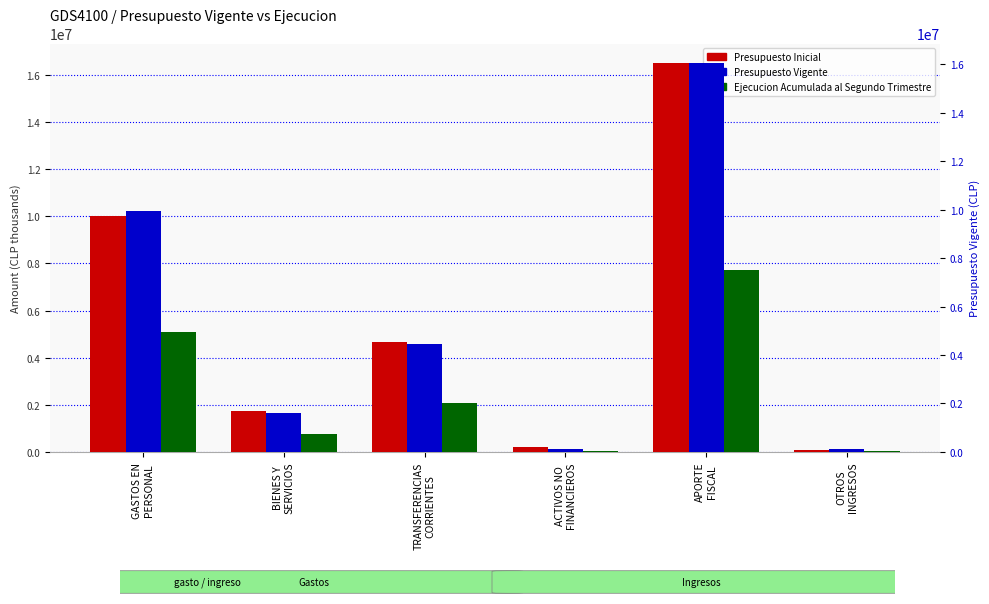

Which category has the lowest value in the Ejecucion Acumulada al Segundo Trimestre series?

ACTIVOS NO
FINANCIEROS